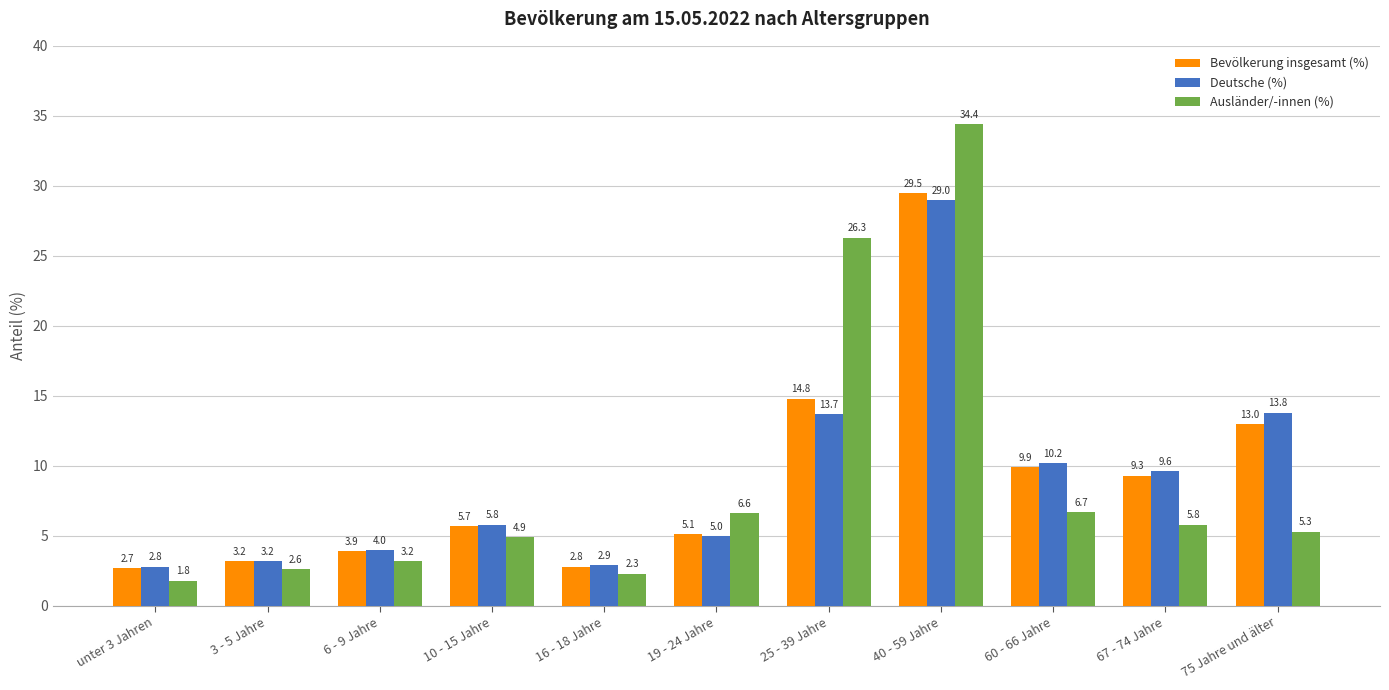

Reading left to right, transcribe all the data shown in this chart.

Bevölkerung insgesamt (%): 2.7	3.2	3.9	5.7	2.8	5.1	14.8	29.5	9.9	9.3	13.0
Deutsche (%): 2.8	3.2	4.0	5.8	2.9	5.0	13.7	29.0	10.2	9.6	13.8
Ausländer/-innen (%): 1.8	2.6	3.2	4.9	2.3	6.6	26.3	34.4	6.7	5.8	5.3